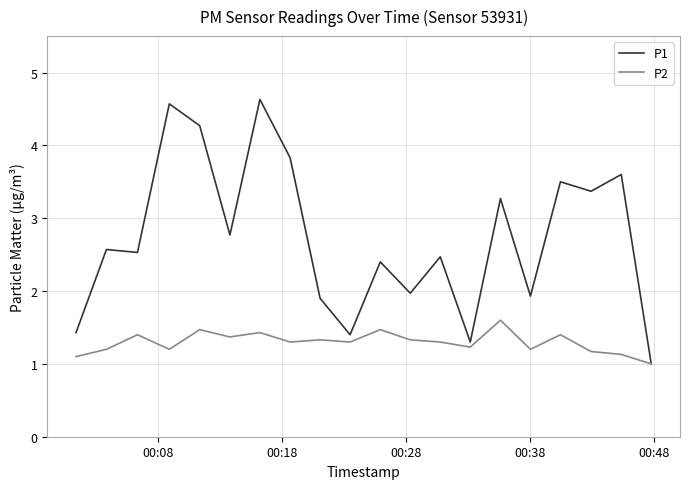

Which series has the largest range (max minus min)?

P1